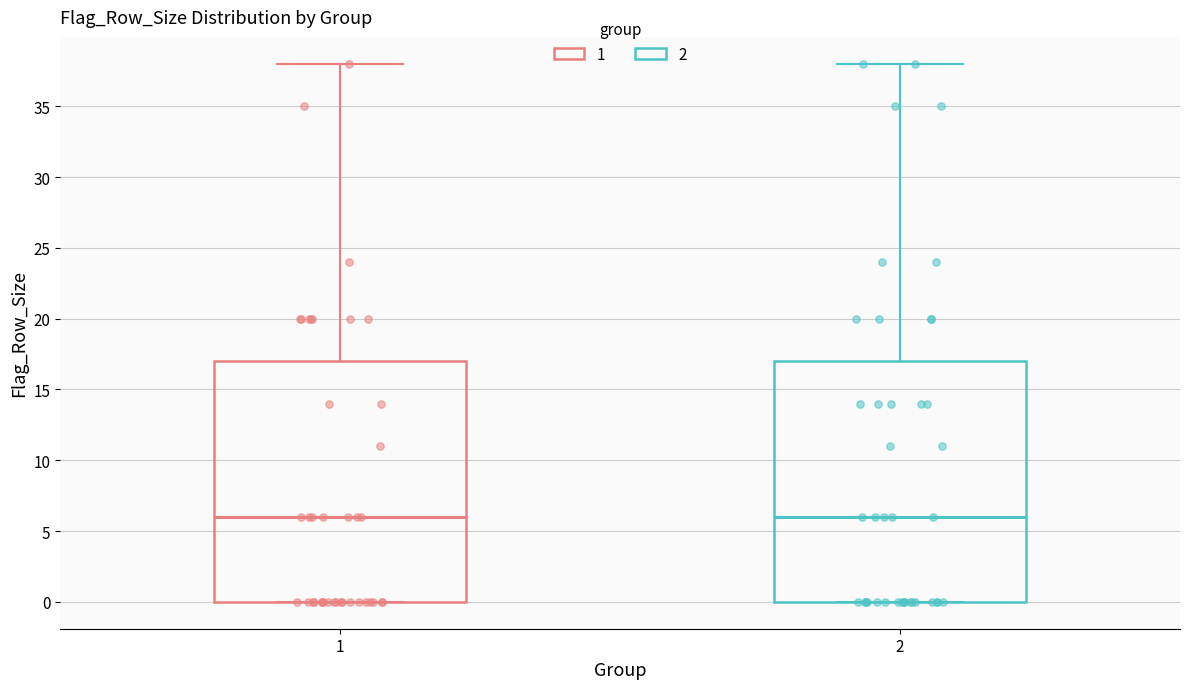

Reading left to right, transcribe this box plot: for each box, give where its median line is, the range the box spans, and where its two whiskers end, as read against the y-axis. The values are not printed on the chart, so give them approximately, as read against the axis.

1: median 6, box 0 to 17, whiskers 0 to 38
2: median 6, box 0 to 17, whiskers 0 to 38